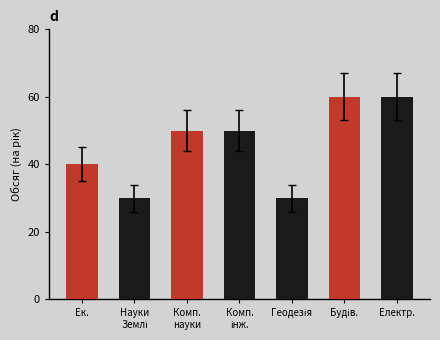

Read the value at Ек..

40